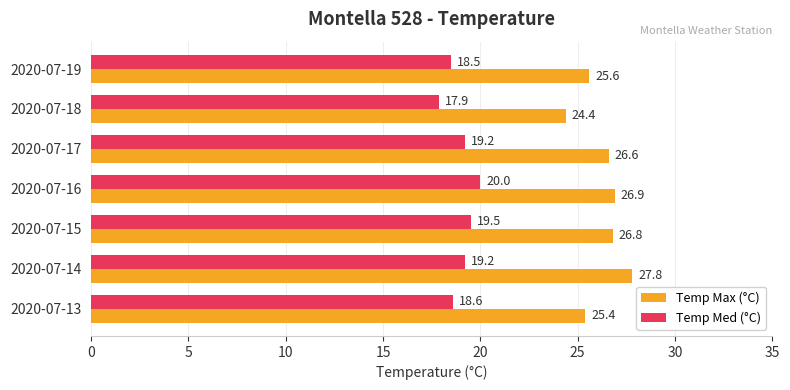

What is the difference between the highest and lowest values at 2020-07-19?

7.1